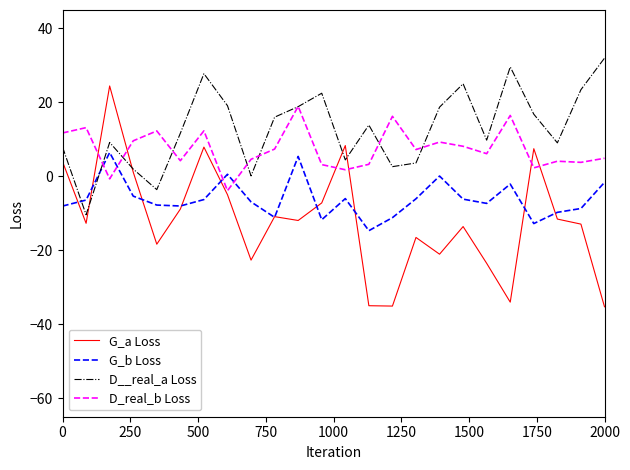

True or false: G_b Loss and D_real_b Loss intersect in this chart.

True